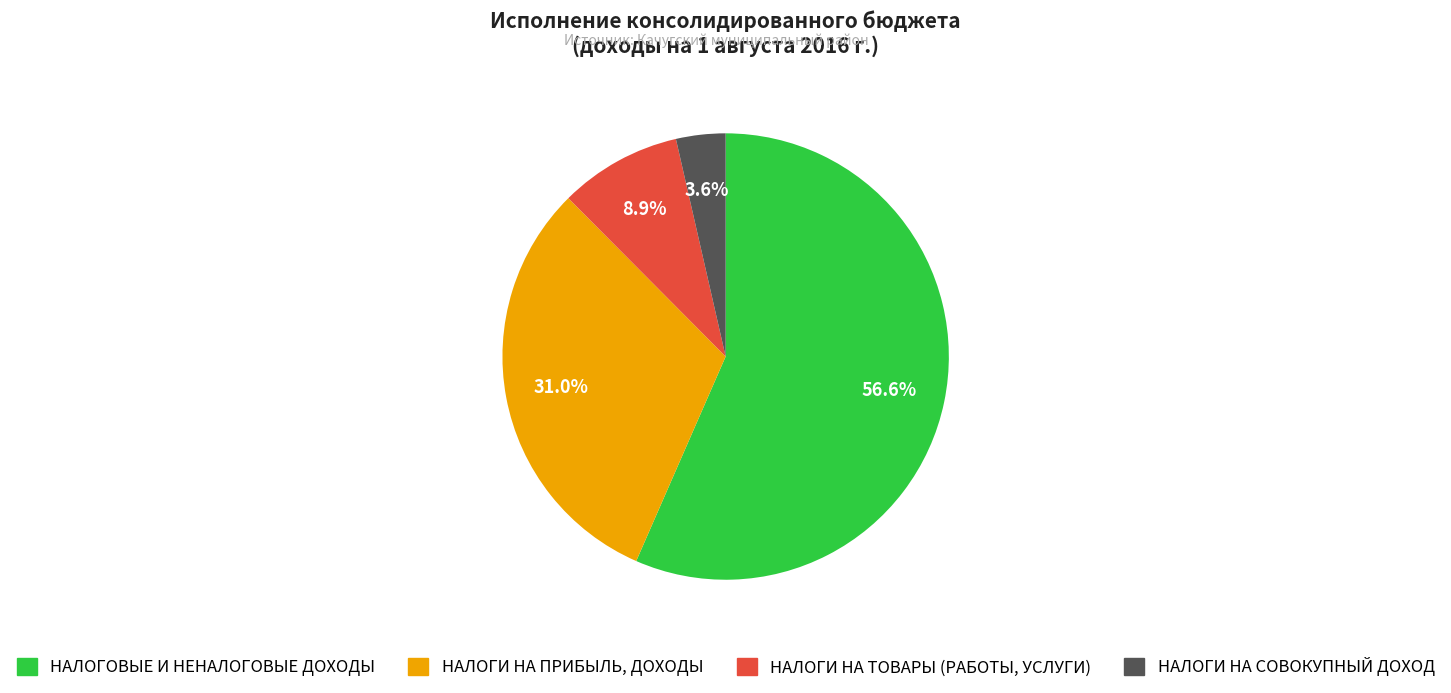

Count the number of slices in the pie.

4